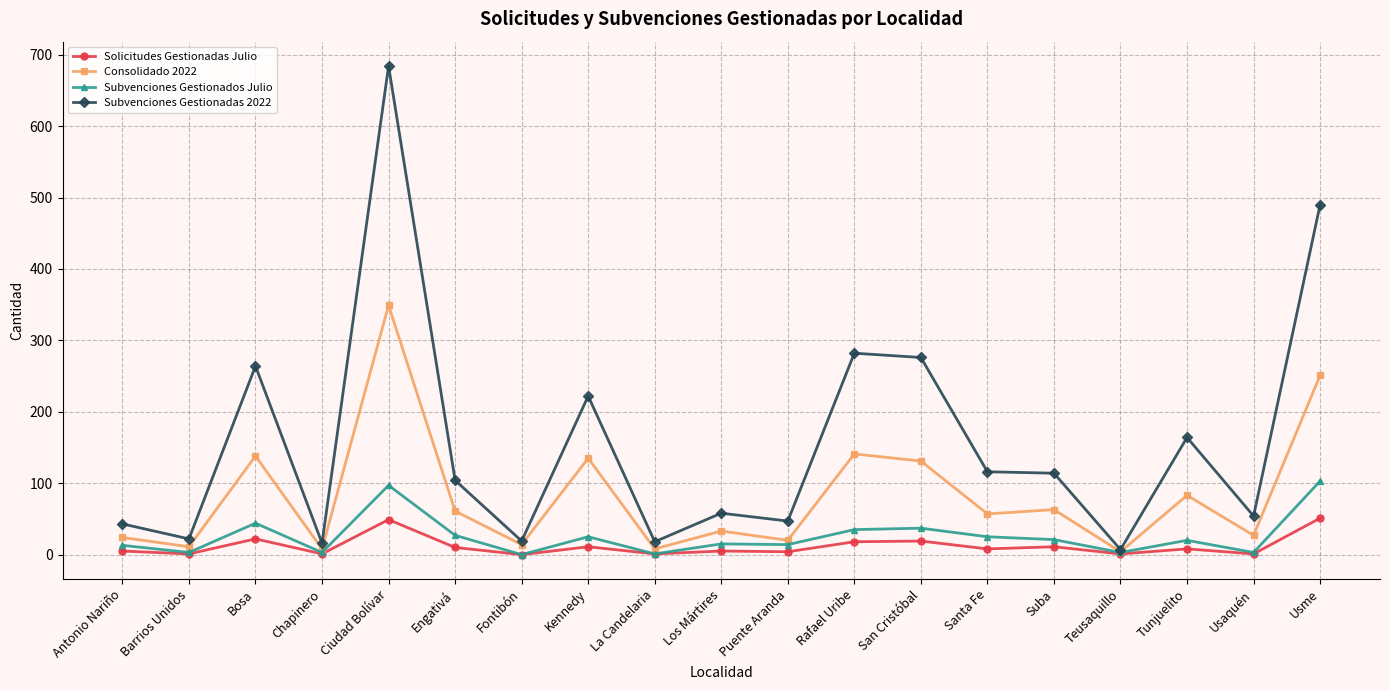

What is the label of the 14th point from the left?

Santa Fe